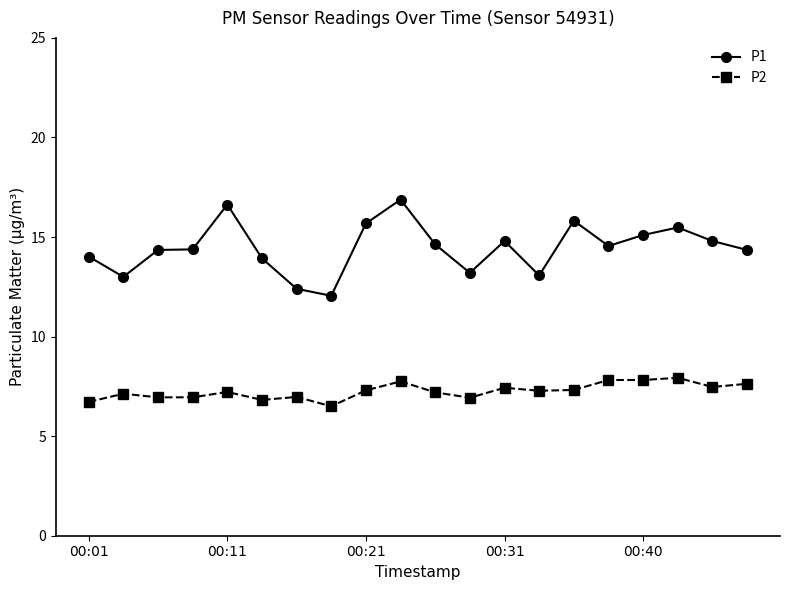

Which series has the largest total across all categories?

P1